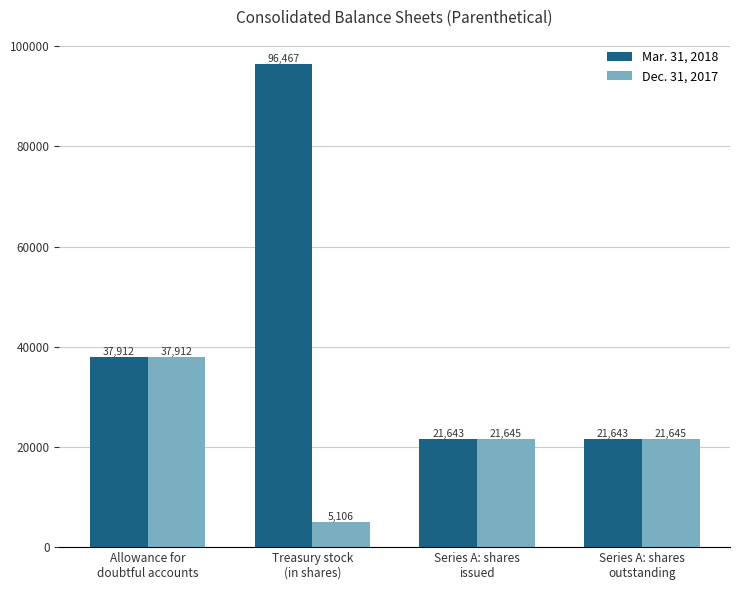

Count the Dec. 31, 2017 values in the range 21645 to 37912.

3